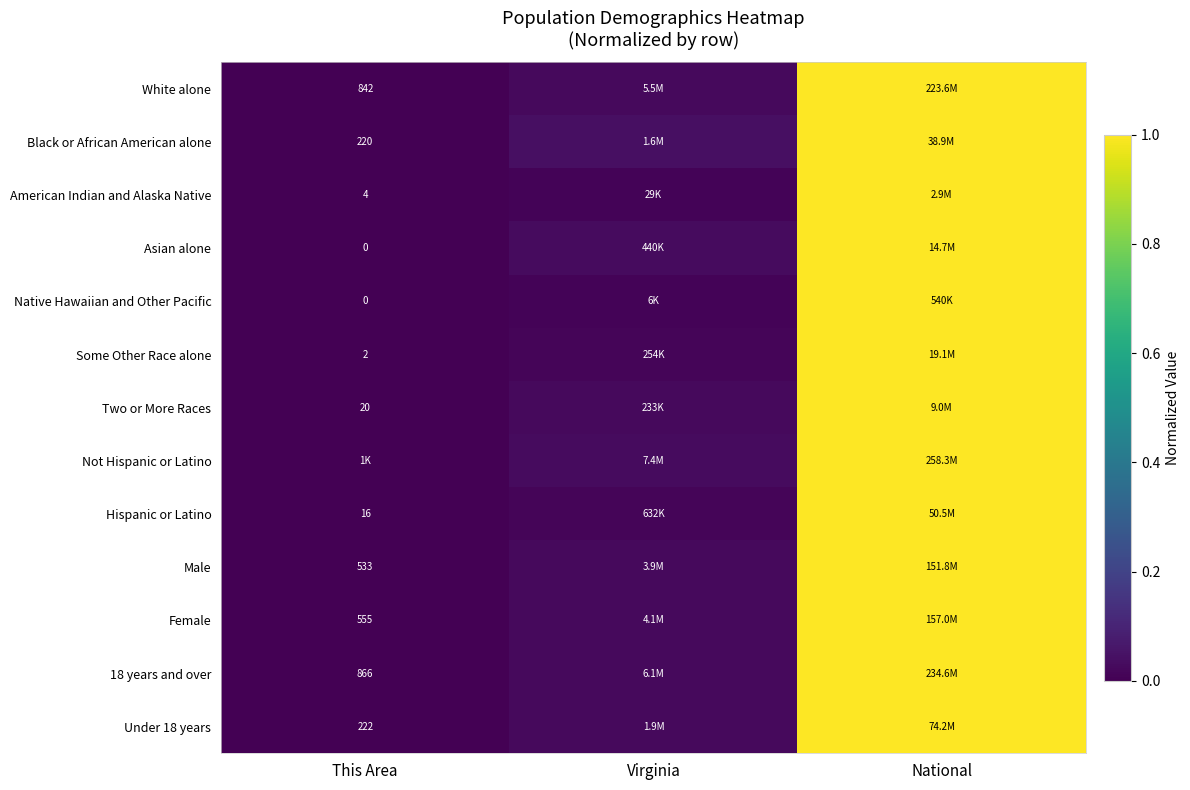

What value does the Male series have at National?

1.0